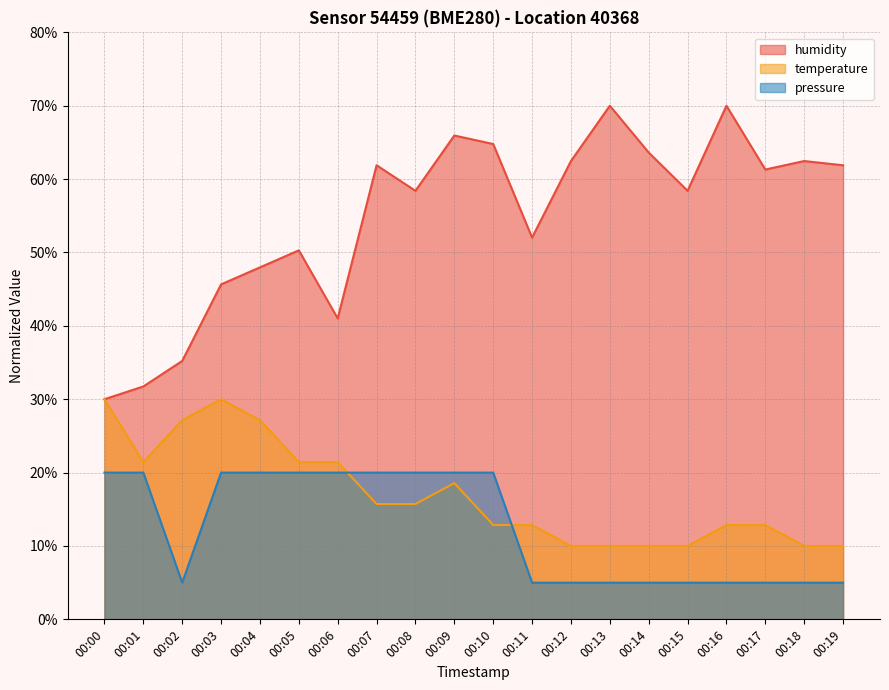

What is the maximum value for humidity?

70.0